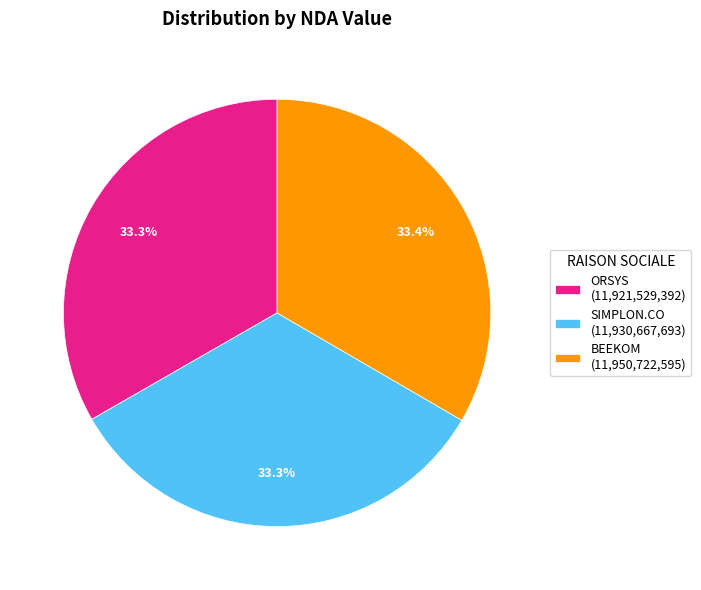

How many slices are in this pie chart?

3